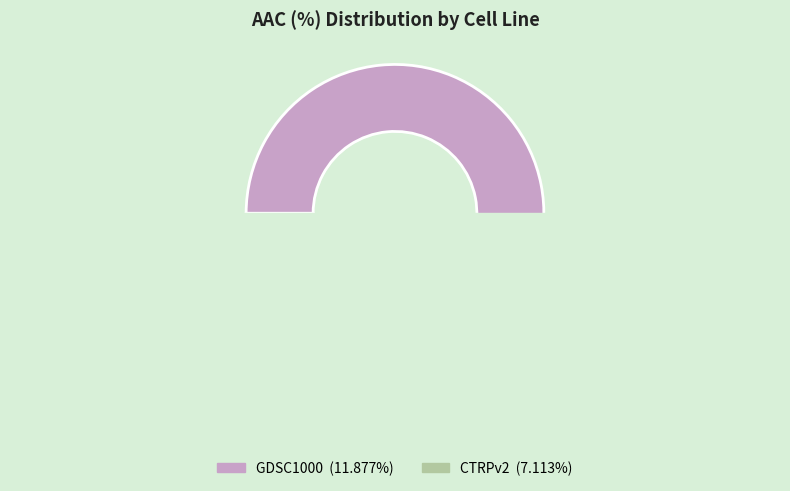

What is the smallest slice in the pie chart?

CTRPv2